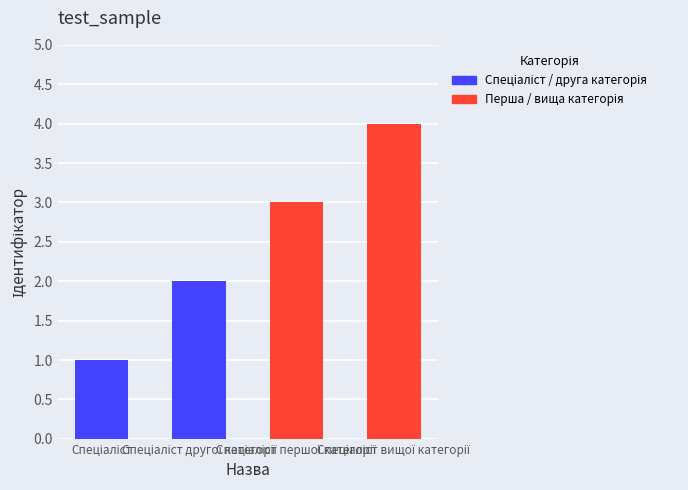

What is the label of the 4th bar from the left?

Спеціаліст вищої категорії